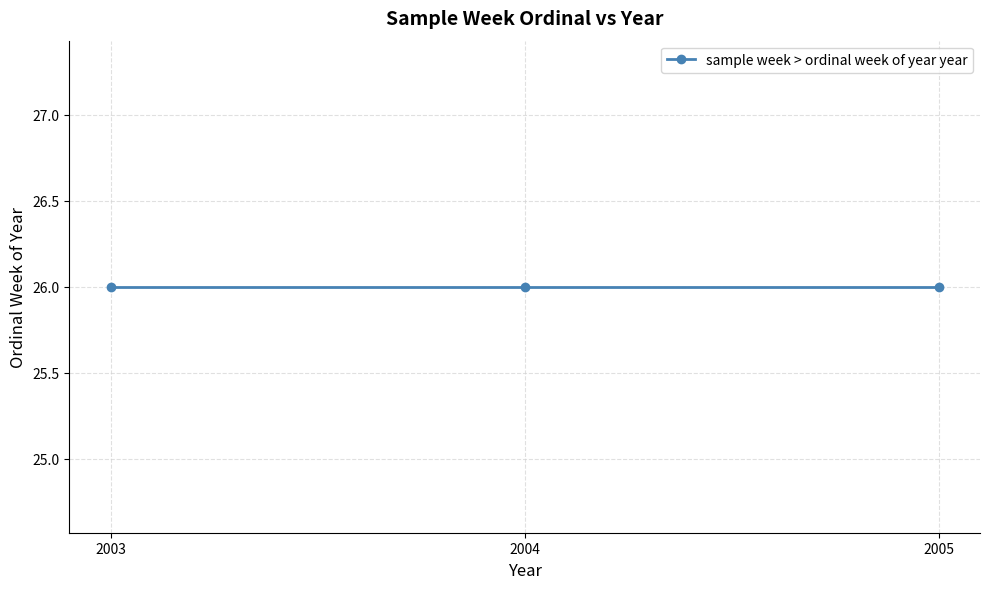

How many series are shown in this chart?

1